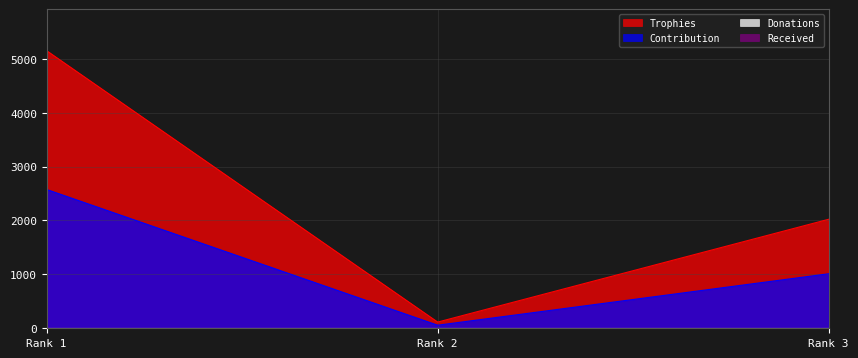

How many data points in Trophies are above 2022?

1